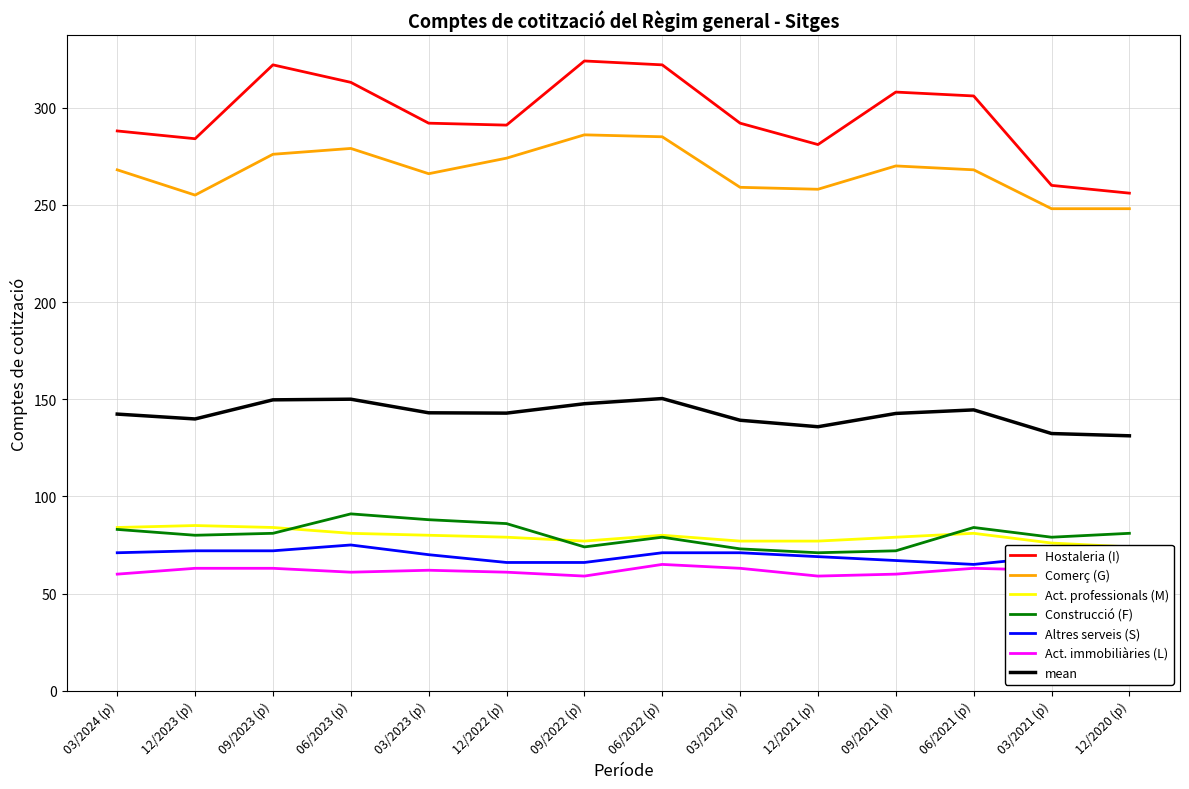

What is the label of the 3rd point from the left?

09/2023 (p)